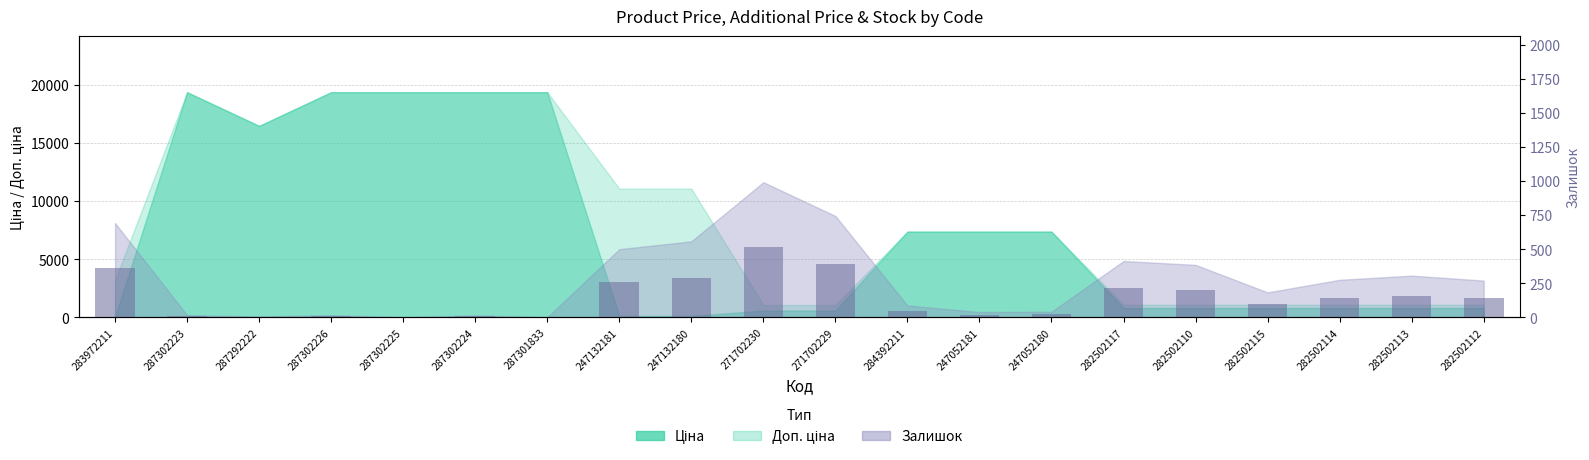

The chart shows a value of 8 at 287302226. True or false?

True